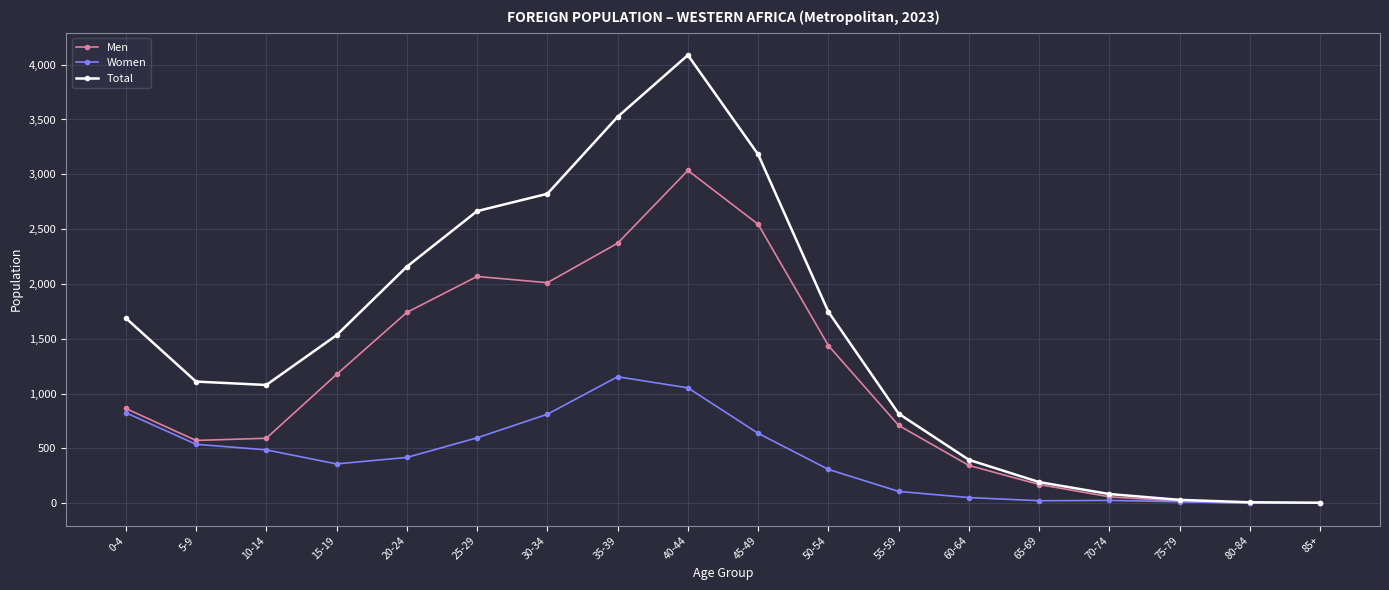

Rank the series at 15-19 from lowest to highest value.

Women, Men, Total